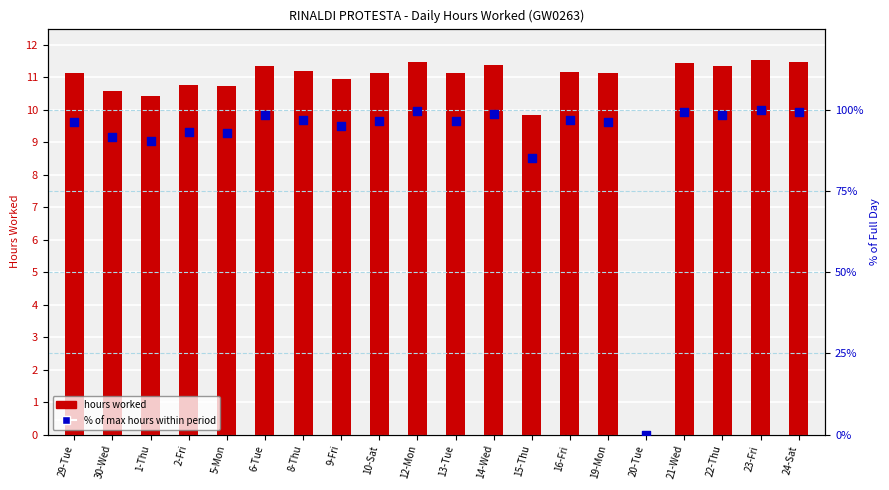

At how many categories does at least one series exceed 33?

19